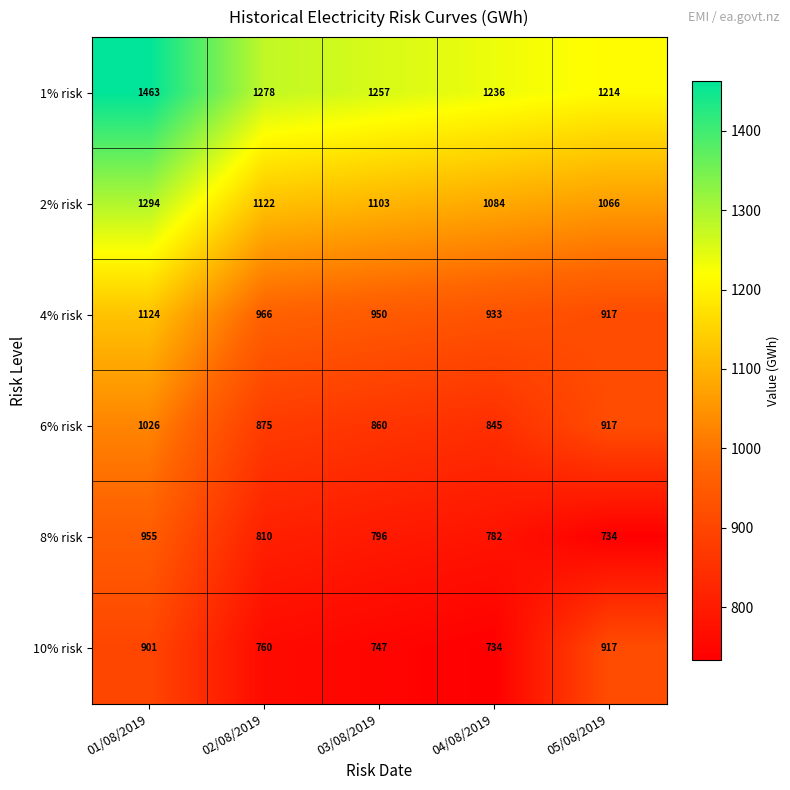

Where is 10% risk nearest to the value 825?

02/08/2019